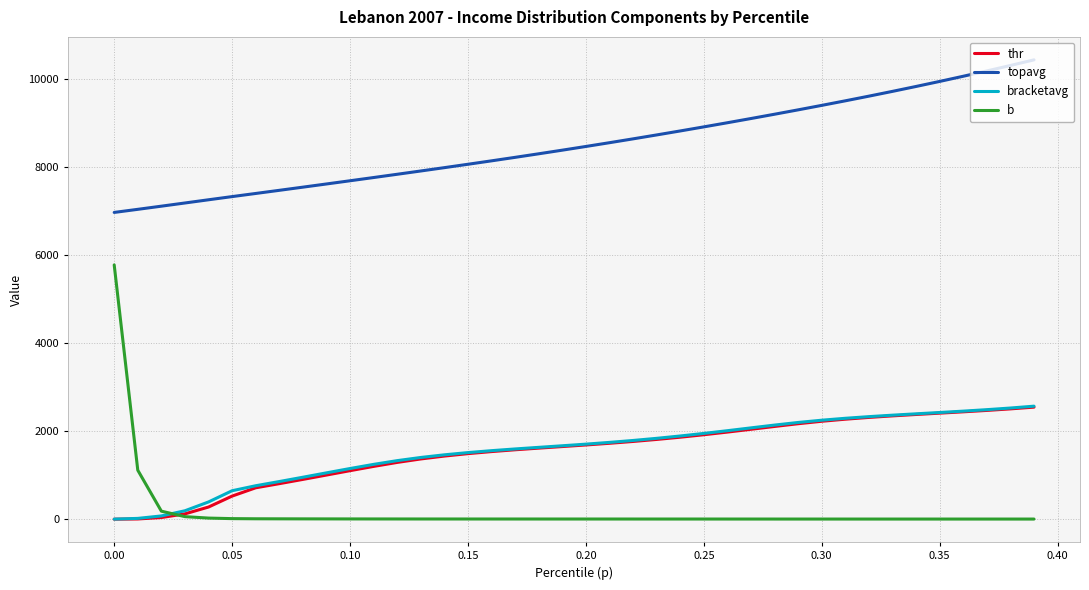

What is the maximum value for bracketavg?

2565.9